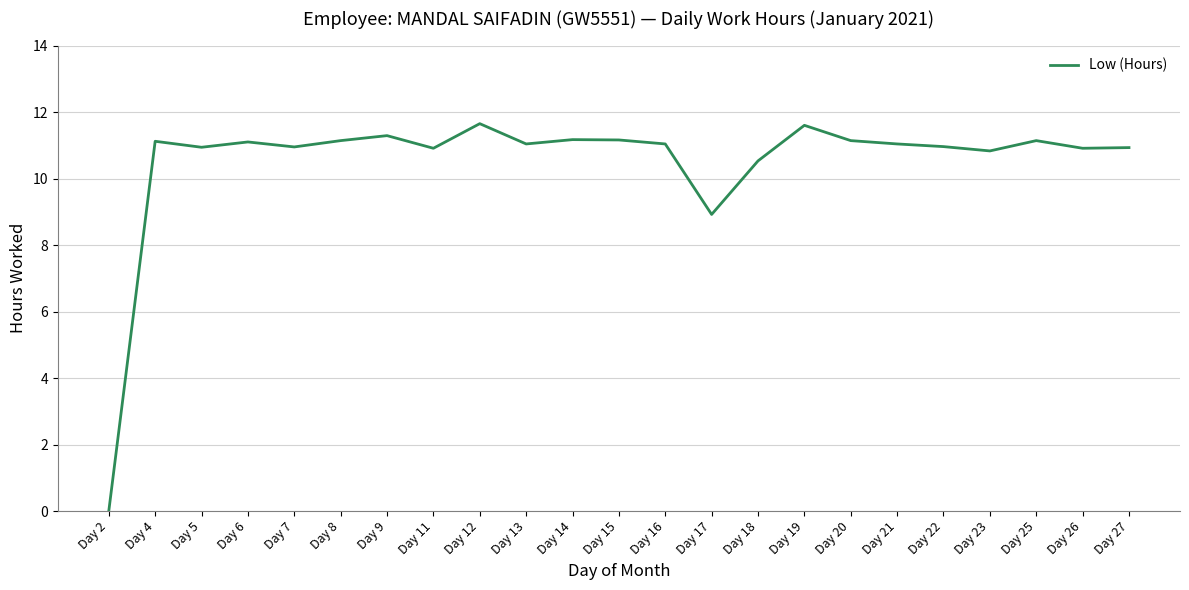

Count the number of data series in this chart.

1